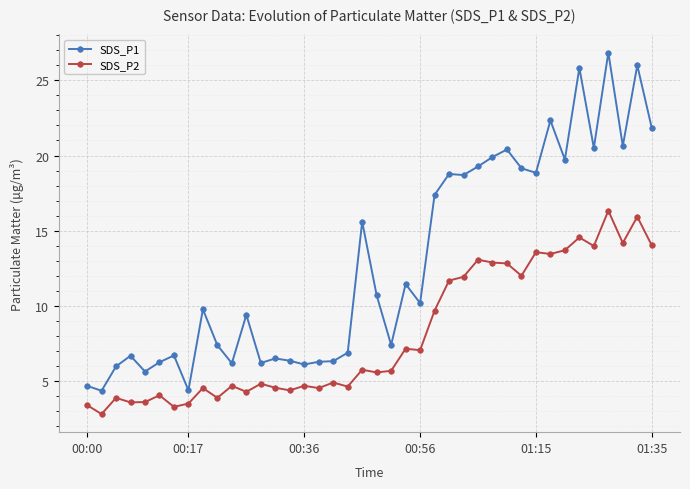

What is the greatest value displayed?

26.9